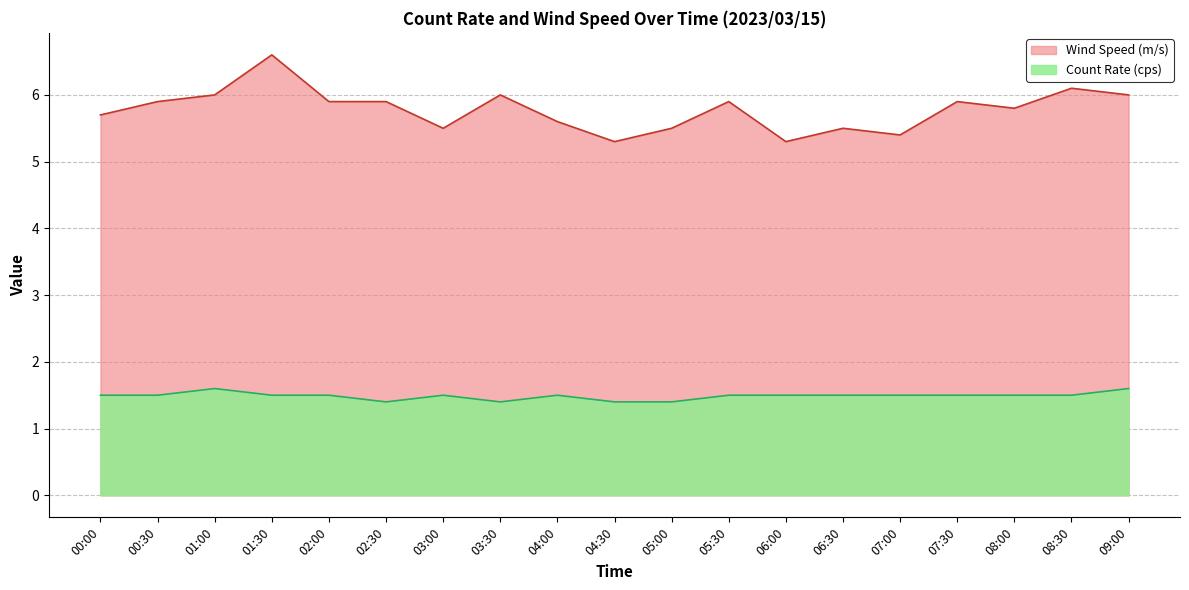

Rank the series at 06:30 from lowest to highest value.

Count Rate (cps), Wind Speed (m/s)